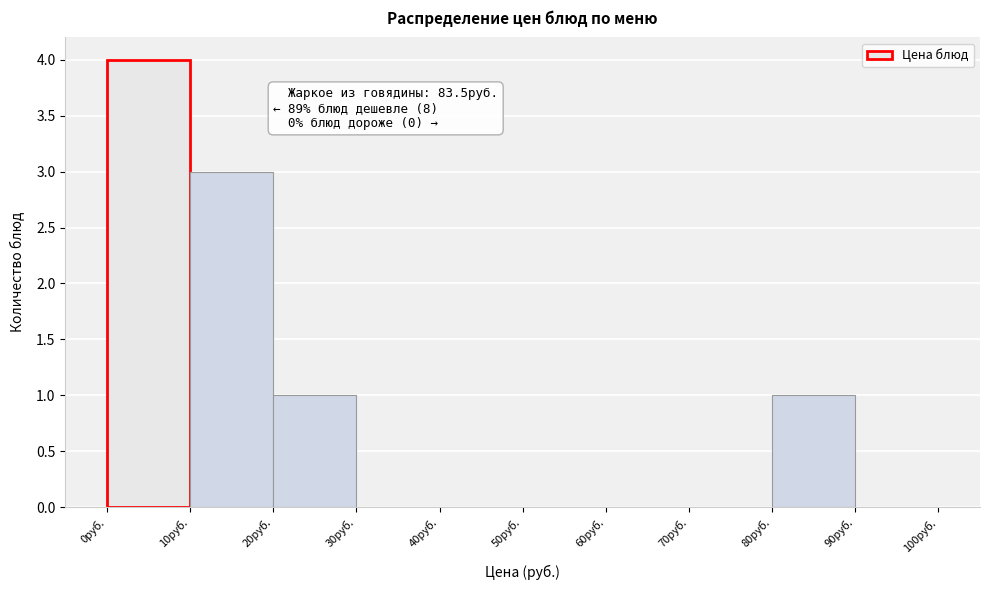

Which range on the x-axis has the tallest bar?

0 to 10